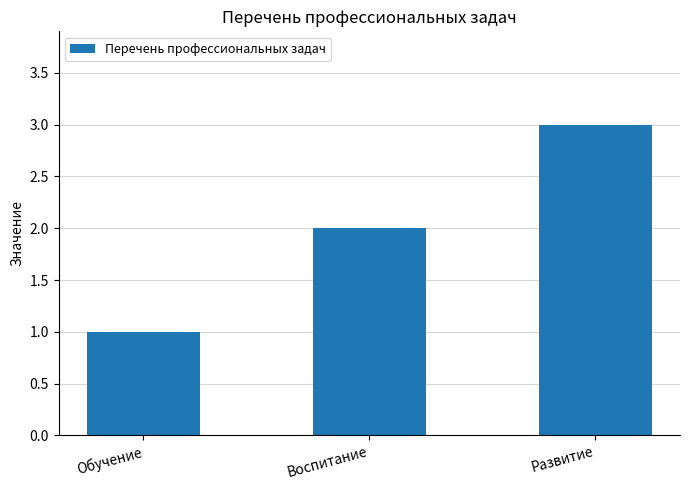

What is the difference between the values at Обучение and Развитие?

2